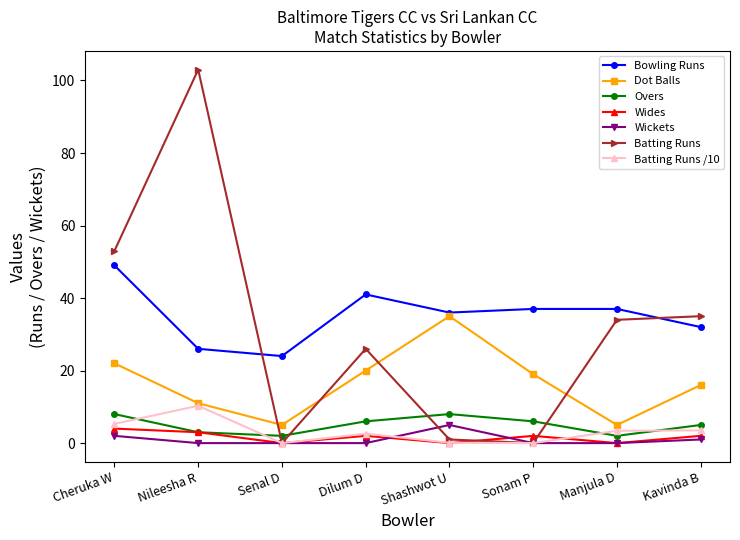

At which label does Bowling Runs reach its peak?

Cheruka W